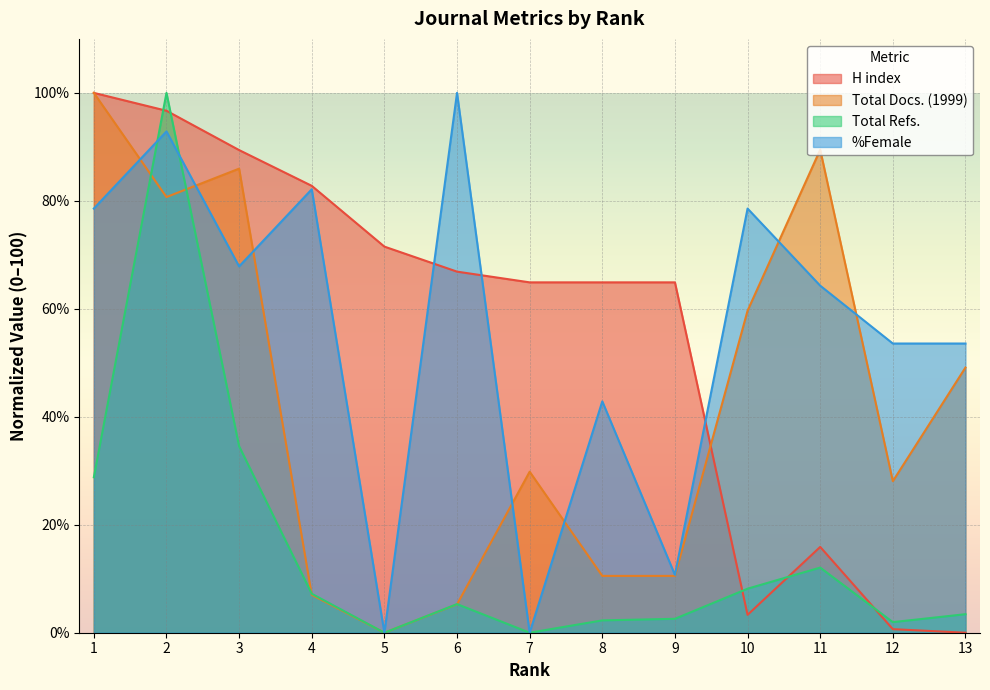

Reading left to right, what are all the values shown in this chart?

H index: 100.0	96.7	89.4	82.8	71.5	66.9	64.9	64.9	64.9	3.3	15.9	0.7	0.0
Total Docs. (1999): 100.0	80.7	86.0	7.0	0.0	5.3	29.8	10.5	10.5	59.6	89.5	28.1	49.1
Total Refs.: 28.8	100.0	34.5	7.2	0.0	5.3	0.0	2.3	2.6	8.2	12.1	2.0	3.4
%Female: 78.6	92.9	67.9	82.1	0.0	100.0	0.0	42.9	10.7	78.6	64.3	53.6	53.6